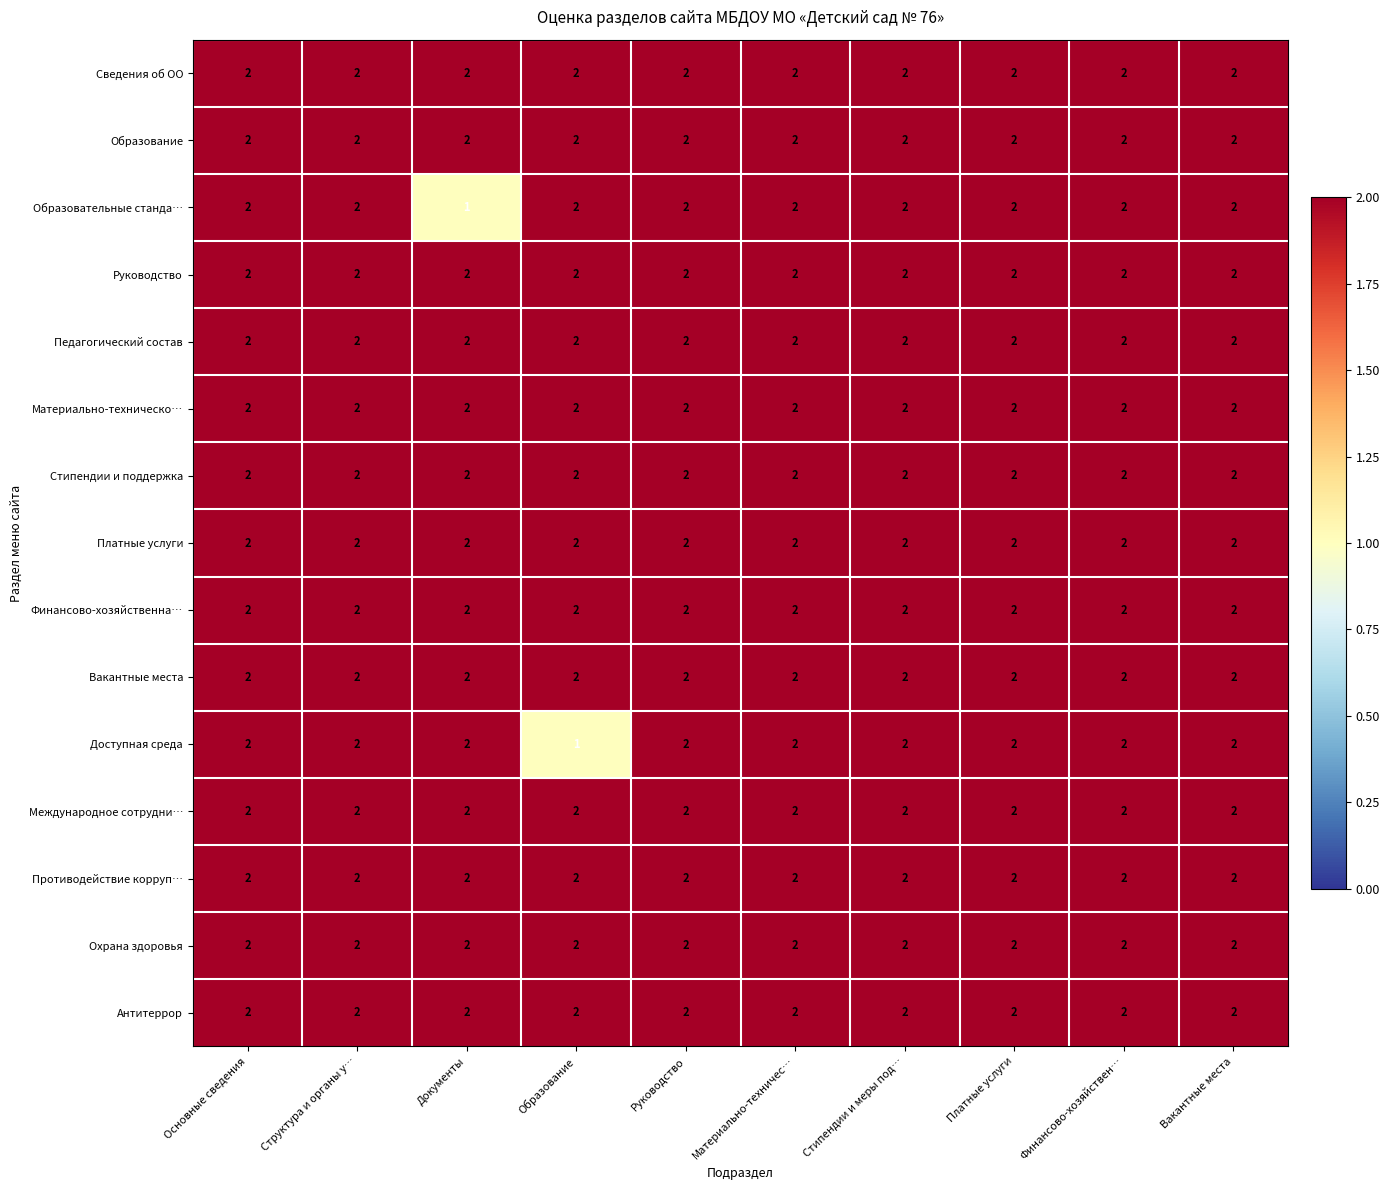

Where is Образовательные станда… nearest to the value 1?

Документы